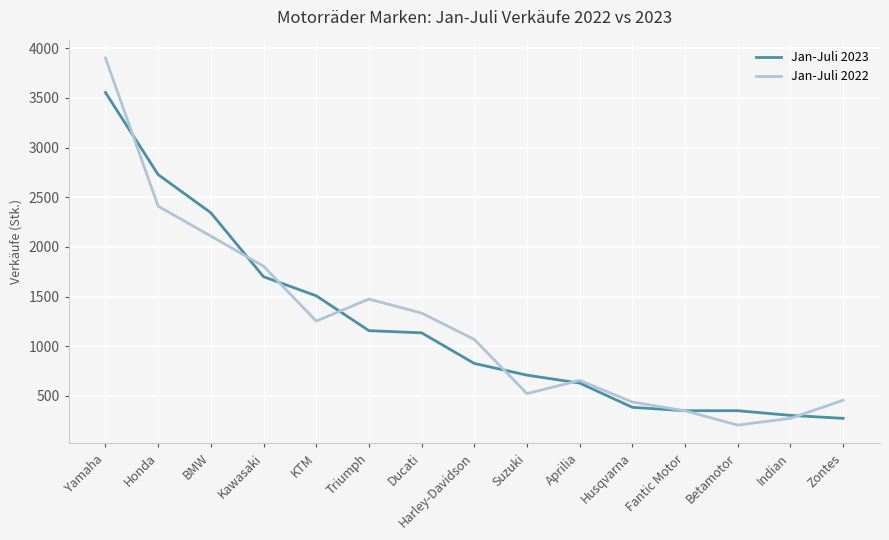

Count the number of categories in the chart.

15